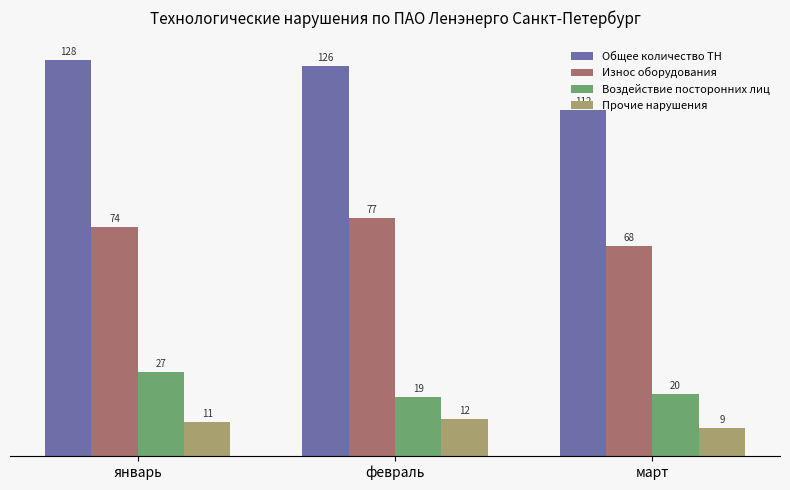

At which label is Износ оборудования closest to 72?

январь